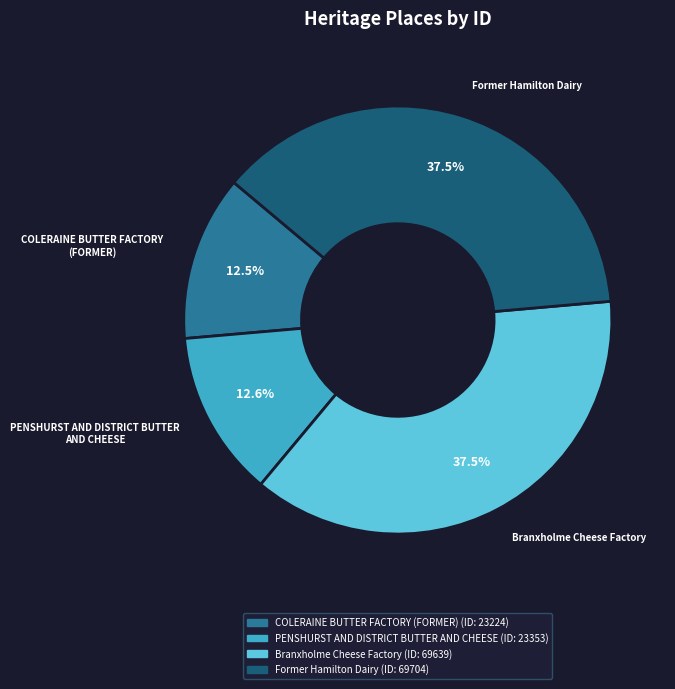

What is the ratio of the value at Branxholme Cheese Factory to the value at COLERAINE BUTTER FACTORY (FORMER)?

3.0